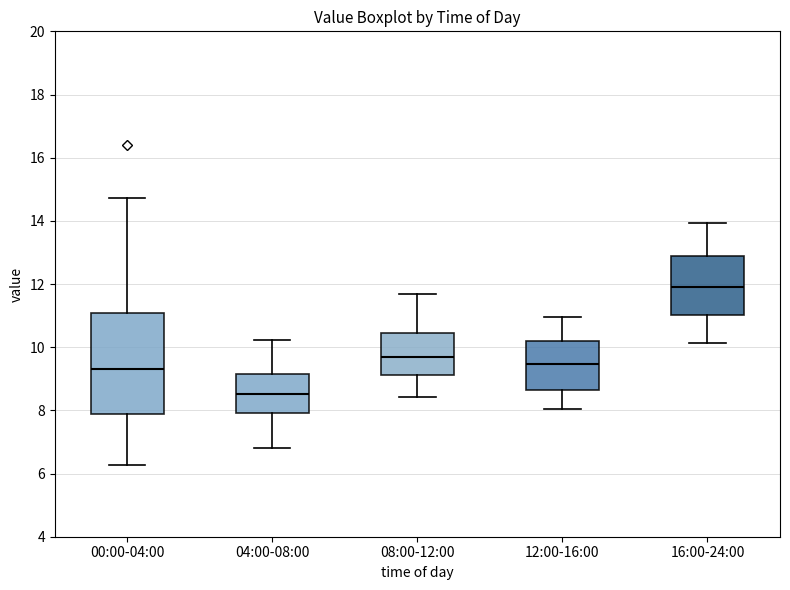

Reading left to right, transcribe this box plot: for each box, give where its median line is, the range the box spans, and where its two whiskers end, as read against the y-axis. The values are not printed on the chart, so give them approximately, as read against the axis.

00:00-04:00: median 9.4, box 7.8 to 11.0, whiskers 6.2 to 14.8
04:00-08:00: median 8.6, box 8.0 to 9.2, whiskers 6.8 to 10.2
08:00-12:00: median 9.8, box 9.2 to 10.4, whiskers 8.4 to 11.6
12:00-16:00: median 9.4, box 8.6 to 10.2, whiskers 8.0 to 11.0
16:00-24:00: median 12.0, box 11.0 to 12.8, whiskers 10.2 to 14.0